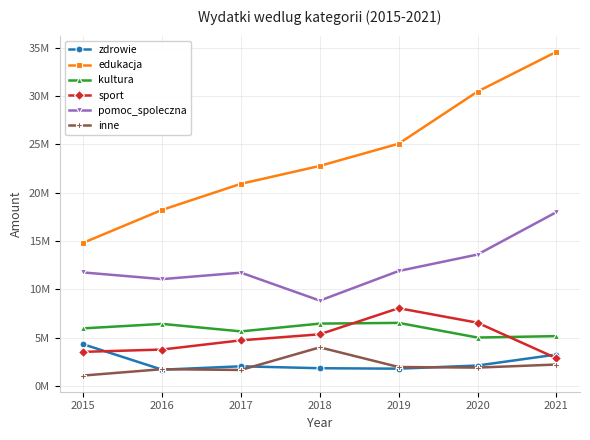

What is the highest value of the sport series?

8047714.8